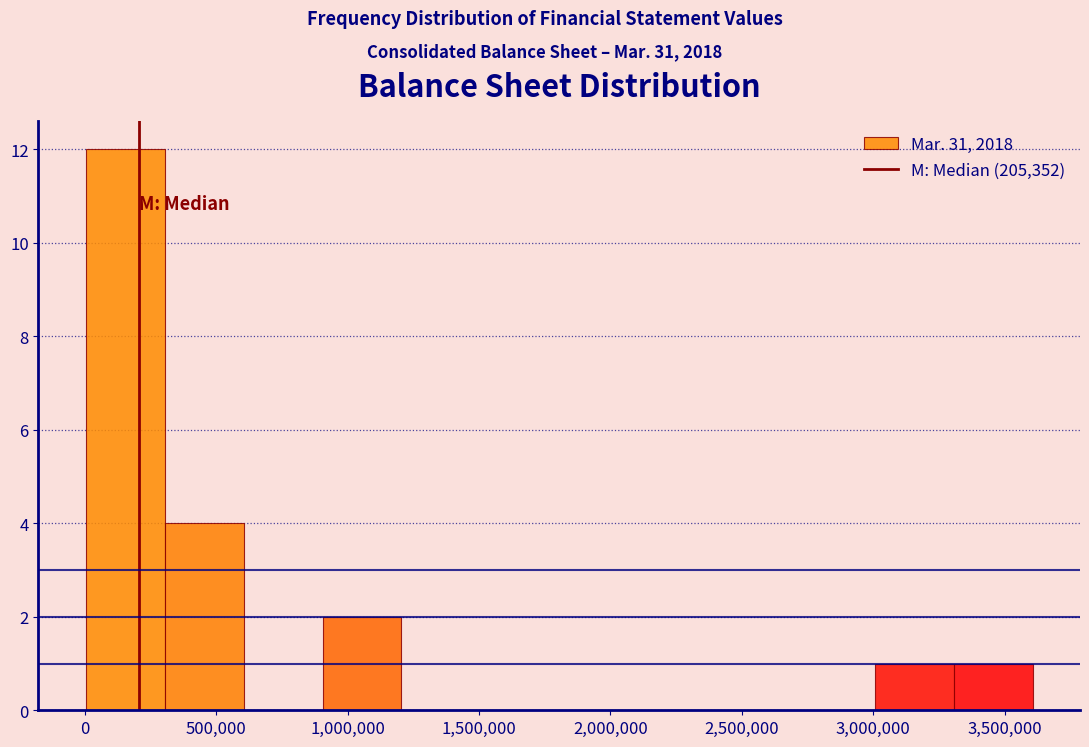

Which range on the x-axis has the tallest bar?

0 to 300000